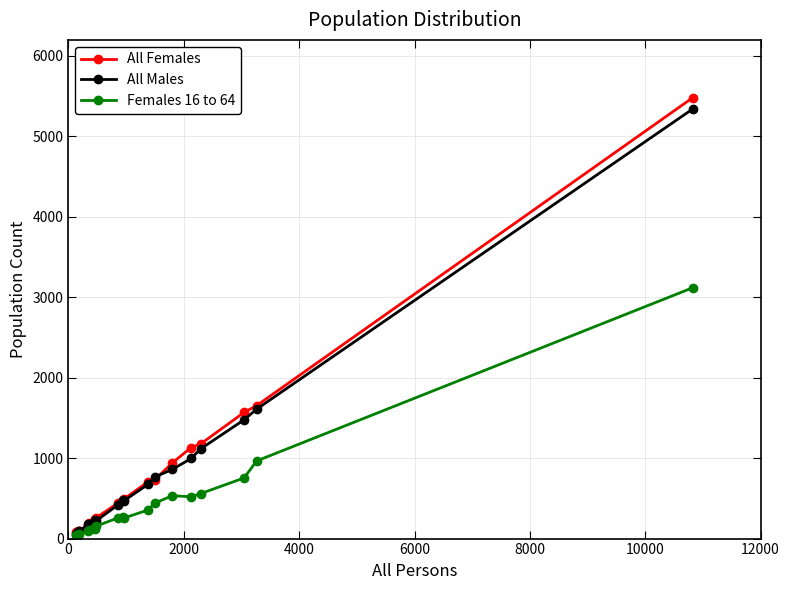

What is the greatest value displayed?

5482